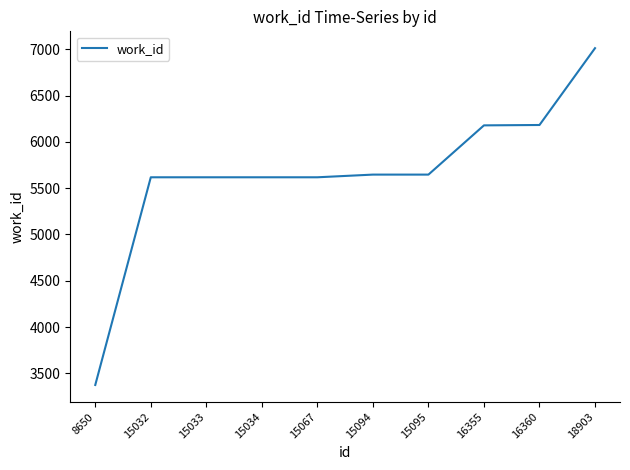

Does the chart have visible grid lines?

No